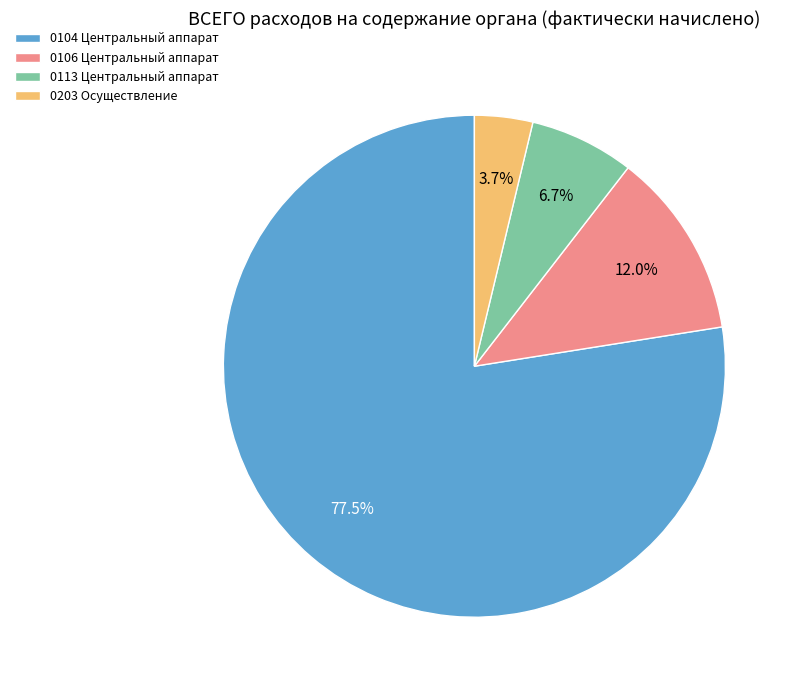

To the nearest percent, what is the average slice percentage?

25%